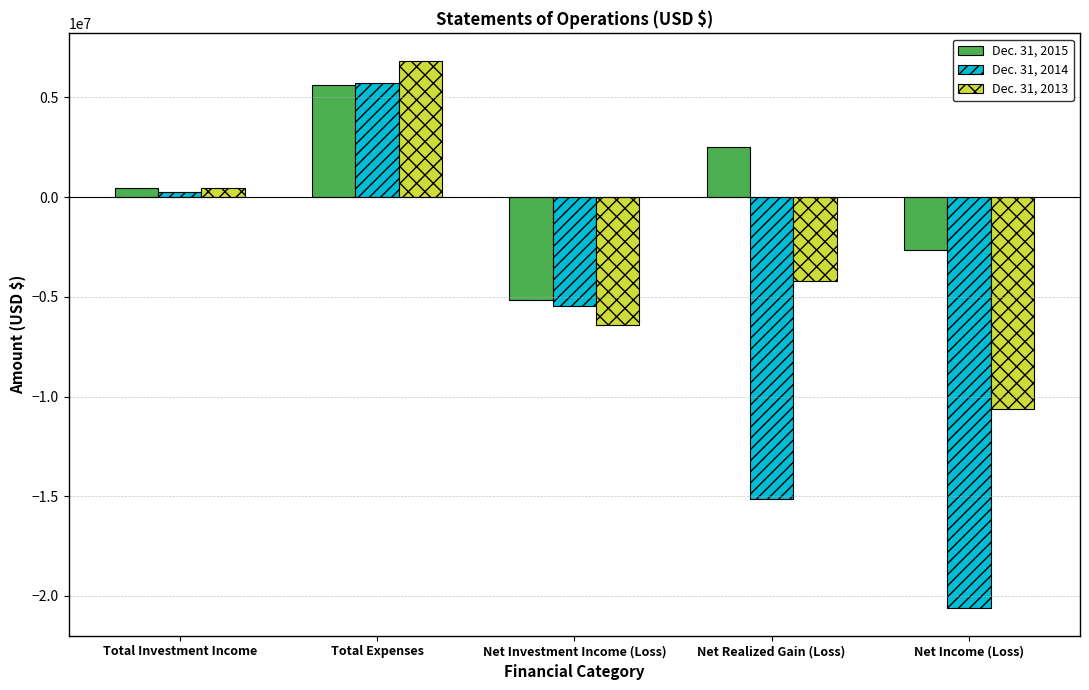

Reading left to right, list all the values displayed in this chart.

Dec. 31, 2015: Total Investment Income=444078	Total Expenses=5611522	Net Investment Income (Loss)=-5167444	Net Realized Gain (Loss)=2529235	Net Income (Loss)=-2638209
Dec. 31, 2014: Total Investment Income=278885	Total Expenses=5744128	Net Investment Income (Loss)=-5465243	Net Realized Gain (Loss)=-15153949	Net Income (Loss)=-20619192
Dec. 31, 2013: Total Investment Income=449531	Total Expenses=6837835	Net Investment Income (Loss)=-6388304	Net Realized Gain (Loss)=-4217060	Net Income (Loss)=-10605364